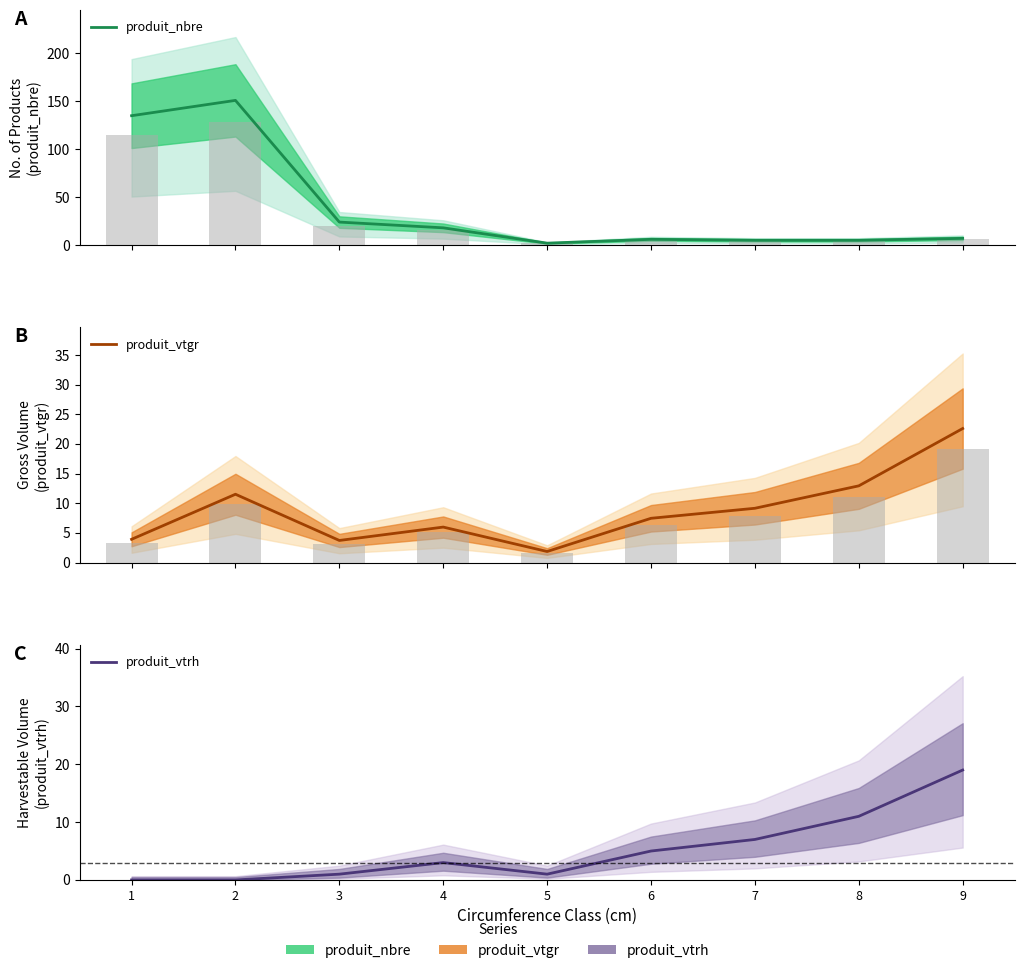

Which label corresponds to the smallest value in the chart?

1